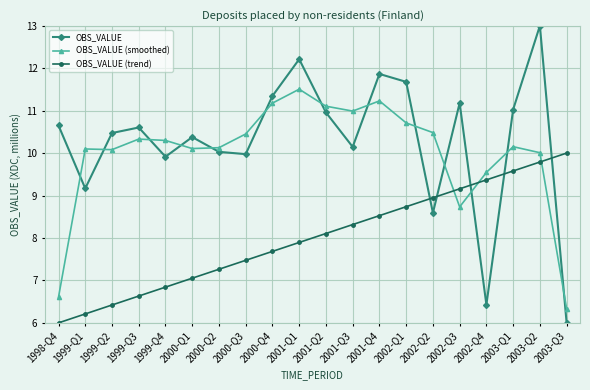

What is the highest value of the OBS_VALUE series?

13.0